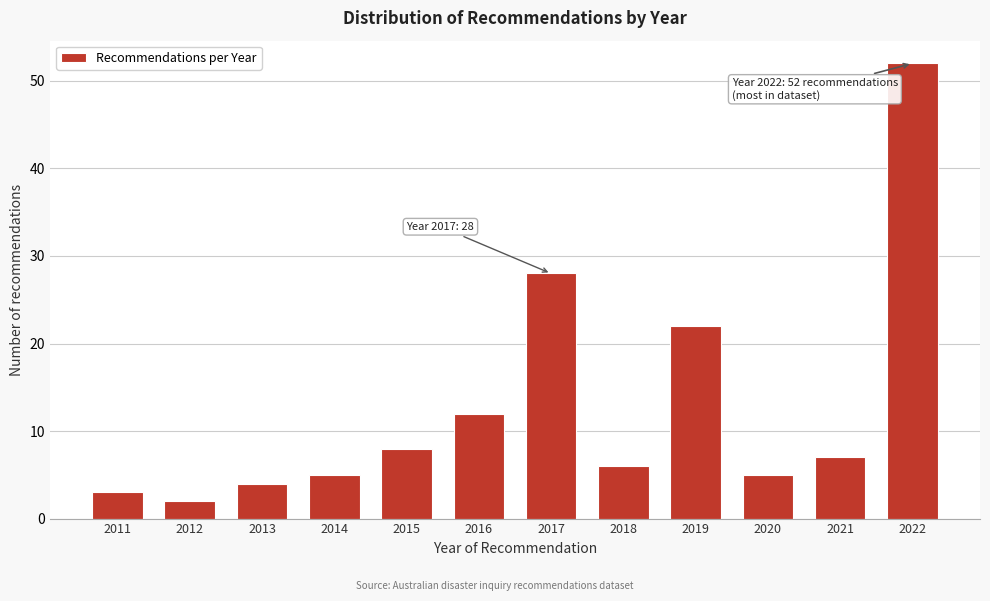

Reading right to left, what are all the values shown in this chart?

52	7	5	22	6	28	12	8	5	4	2	3